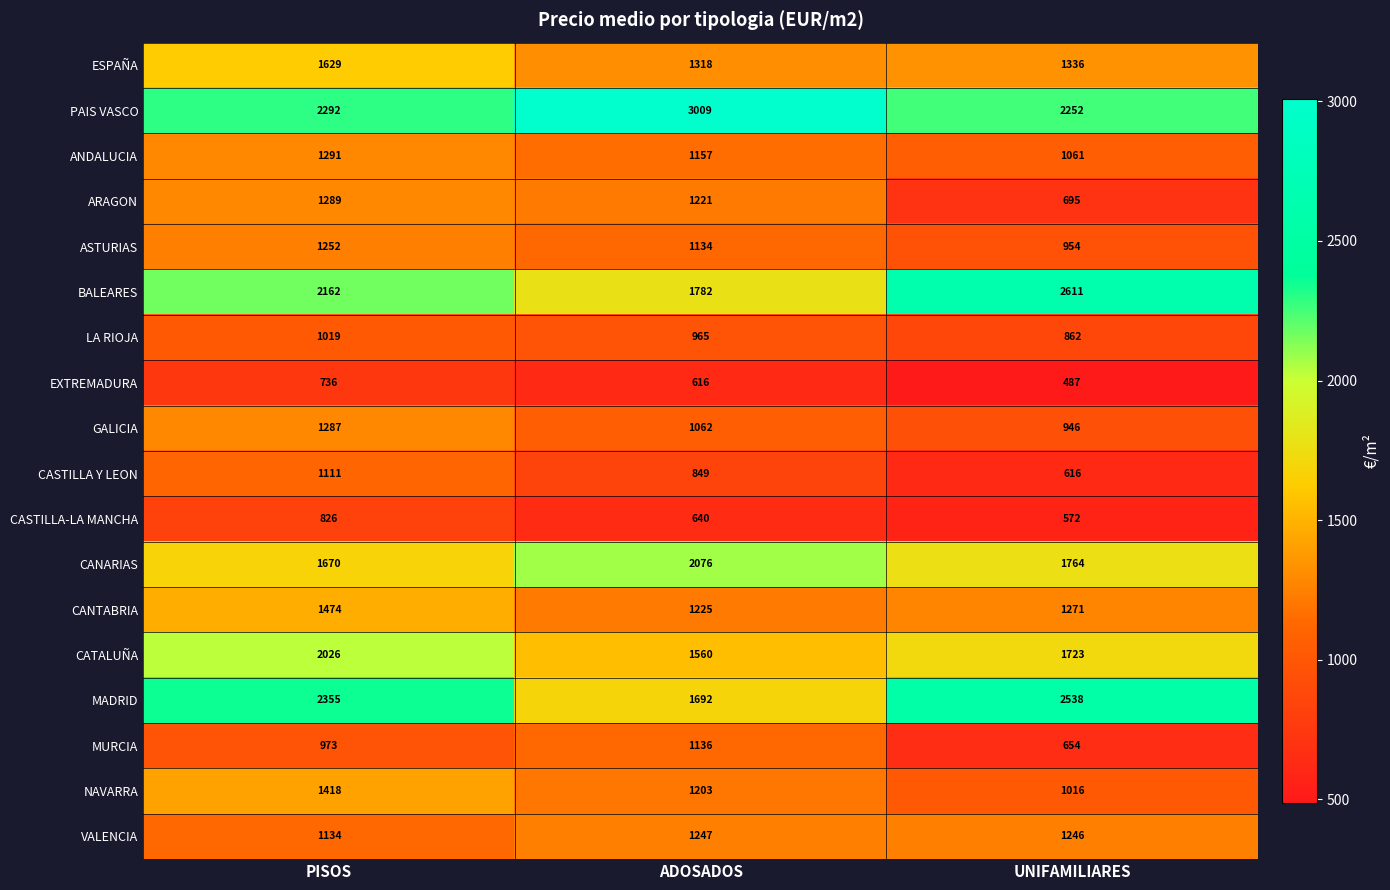

Rank the series at UNIFAMILIARES from highest to lowest value.

BALEARES, MADRID, PAIS VASCO, CANARIAS, CATALUÑA, ESPAÑA, CANTABRIA, VALENCIA, ANDALUCIA, NAVARRA, ASTURIAS, GALICIA, LA RIOJA, ARAGON, MURCIA, CASTILLA Y LEON, CASTILLA-LA MANCHA, EXTREMADURA